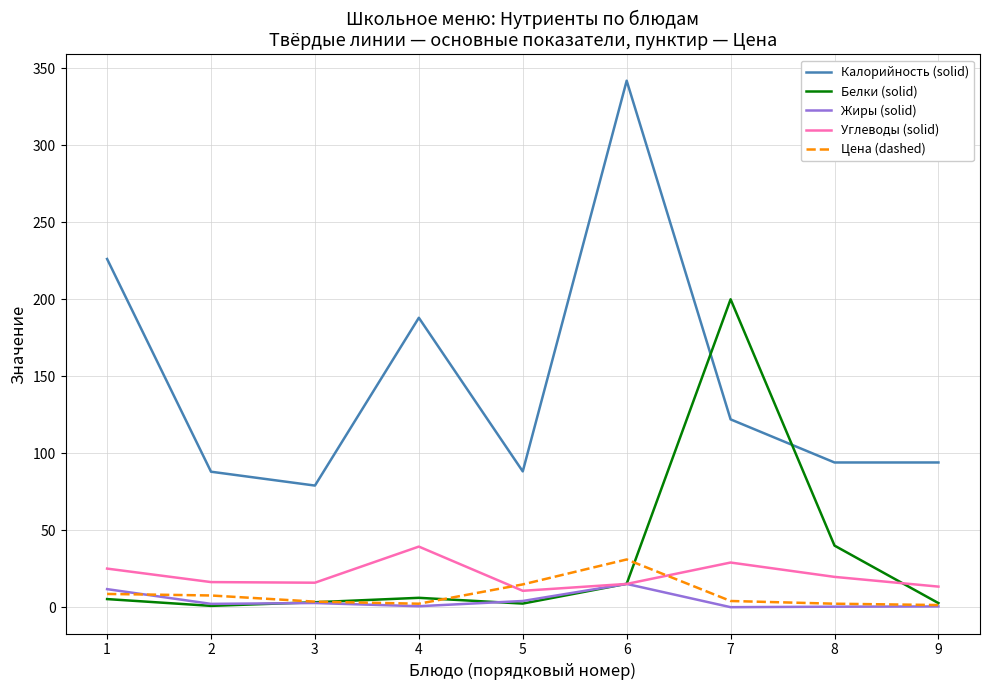

What is the difference between the highest and lowest values at 6?

326.9